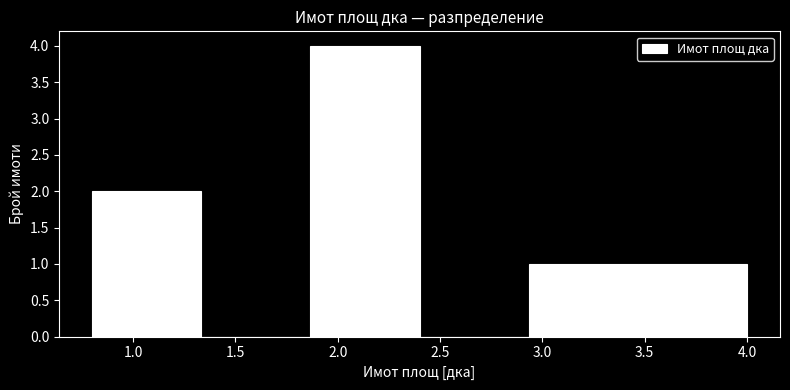

Which range on the x-axis has the tallest bar?

1.85 to 2.40